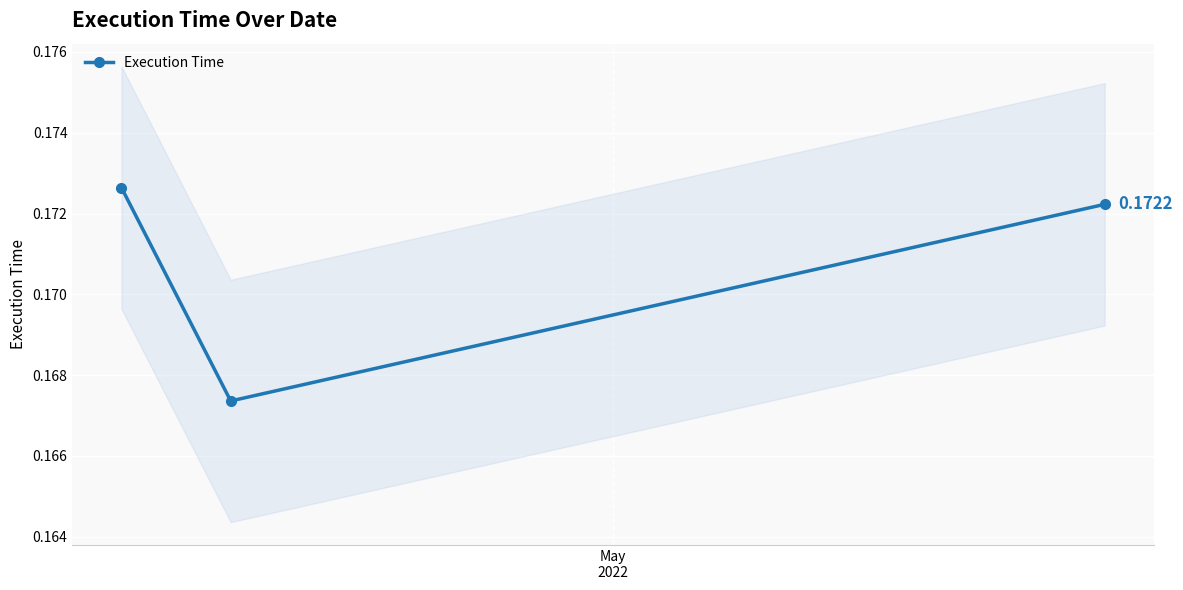

What is the value of the 1st point from the left?

0.2